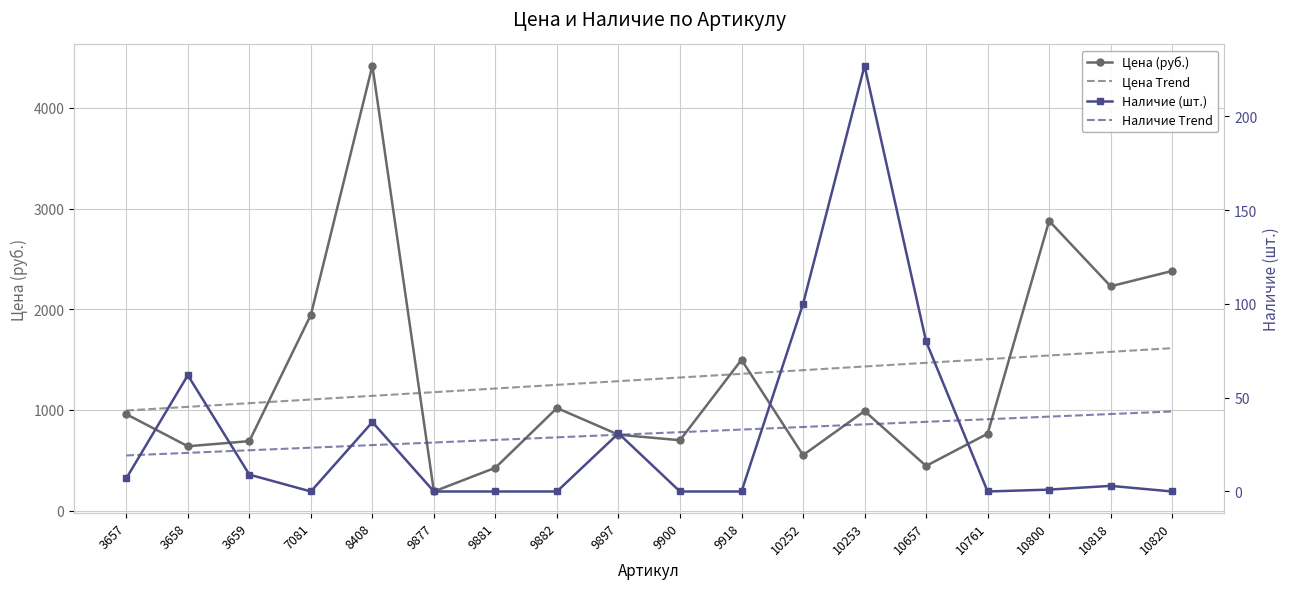

At which category does the chart reach its peak across all series?

8408